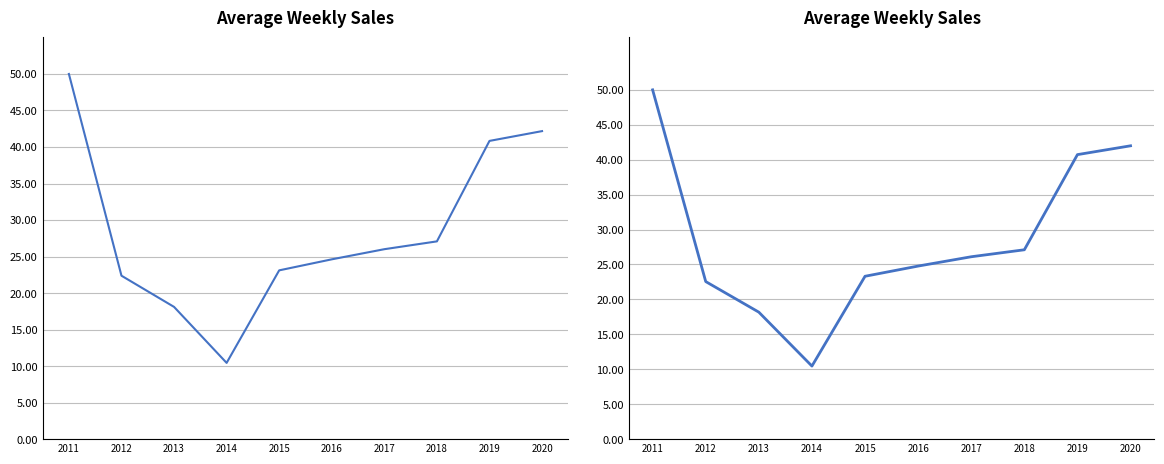

Which series changed the most between 2011 and 2014?

盛岡市